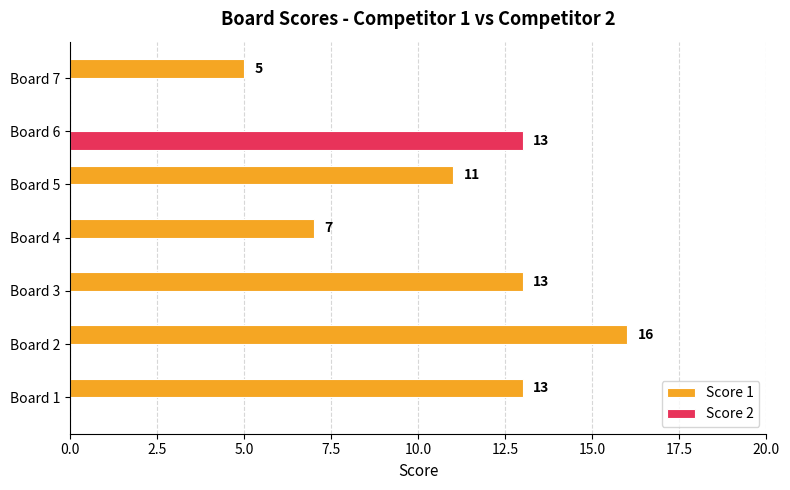

Between Board 3 and Board 4, which series saw the biggest shift?

Score 1